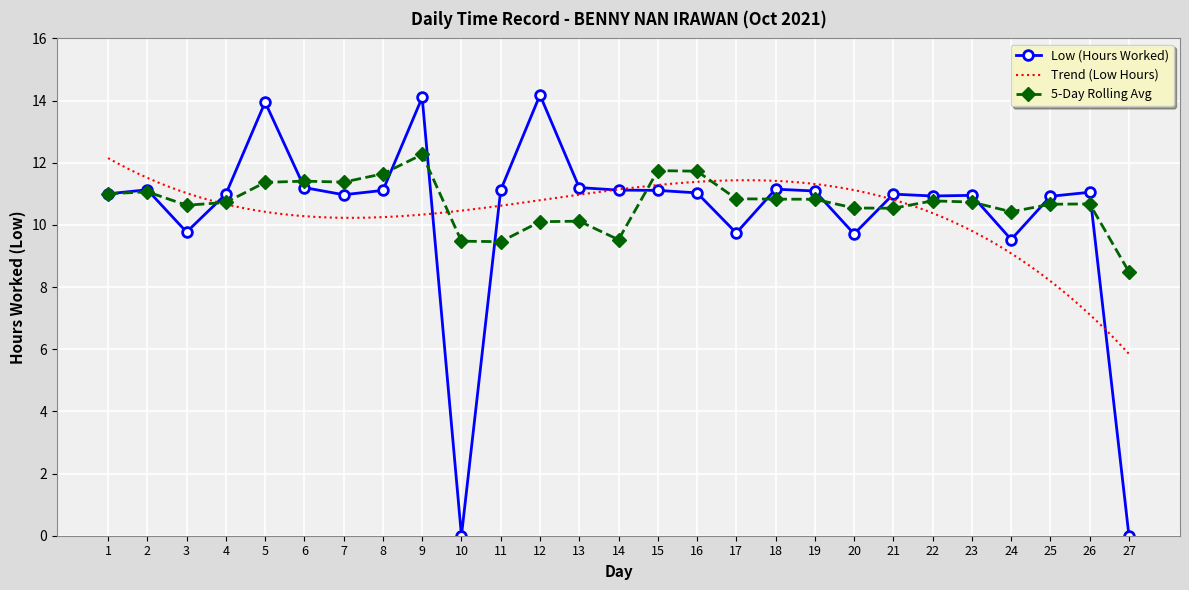

What is the maximum value shown in the chart?

14.2